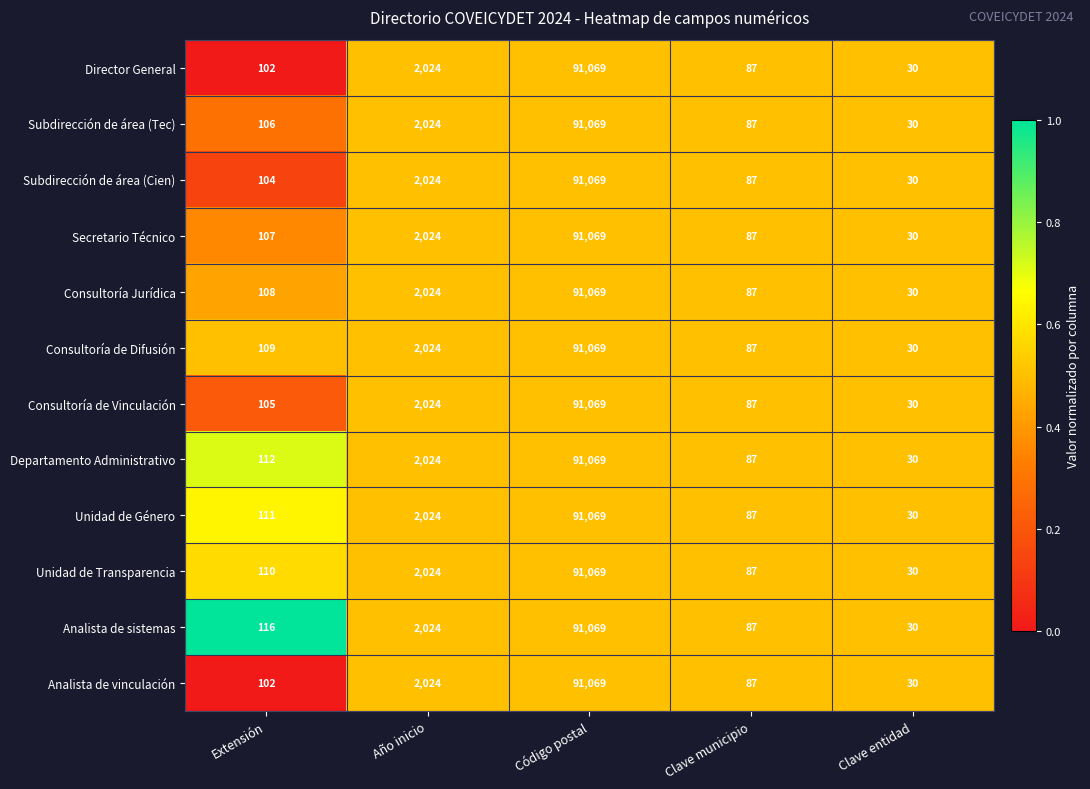

What is the difference between the maximum and minimum values in the Departamento Administrativo series?

91039